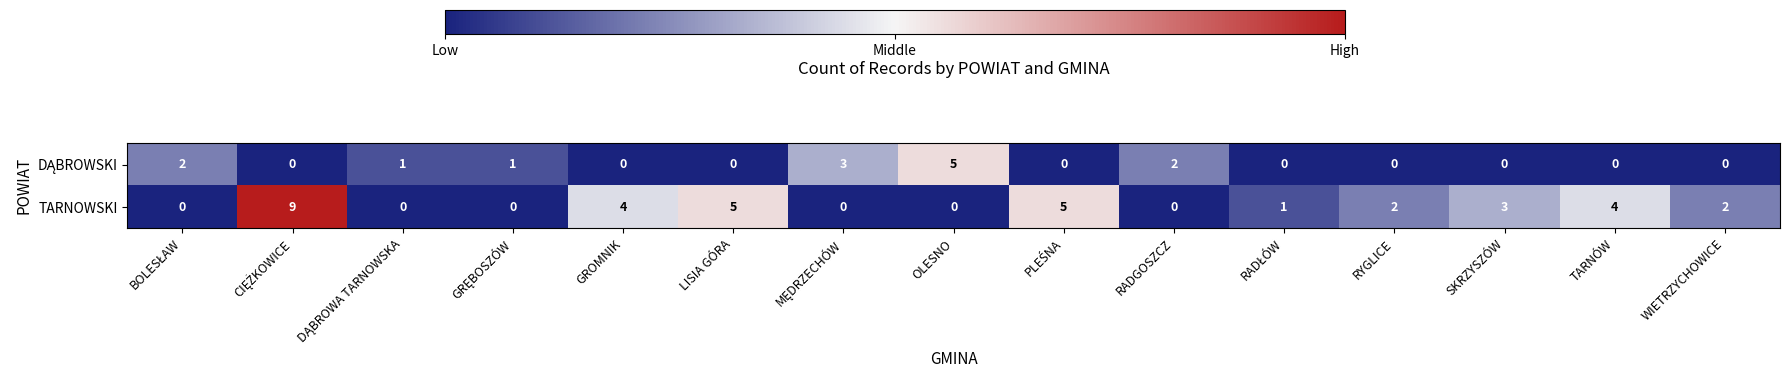

What is the difference between the second highest and minimum values in the TARNOWSKI series?

5